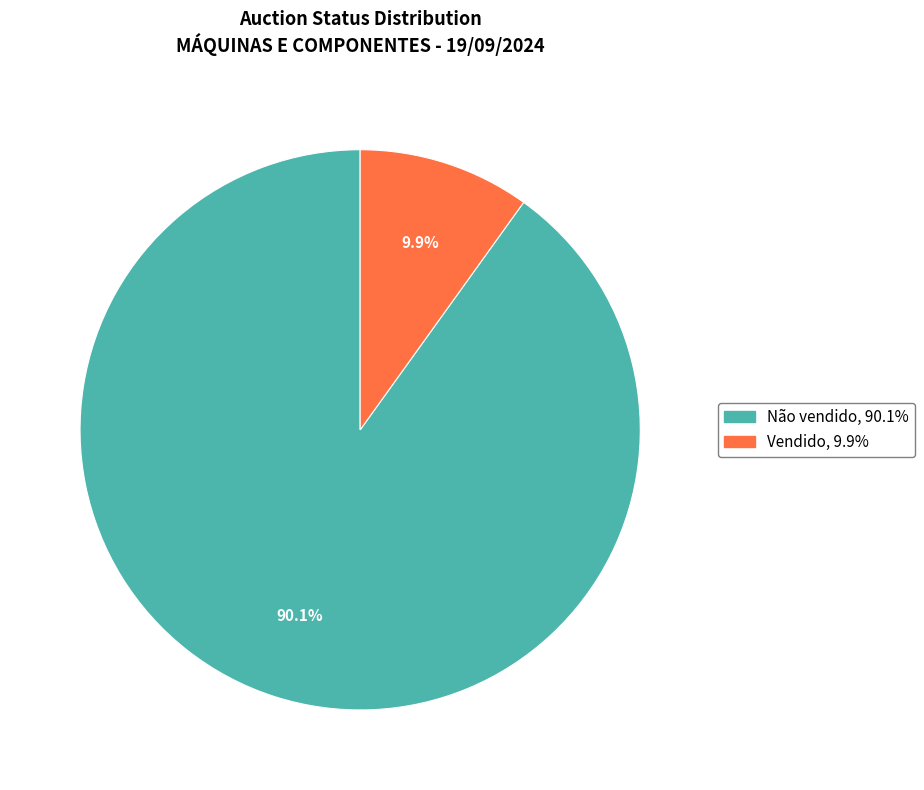

Rank the categories by value from lowest to highest.

Vendido, Não vendido